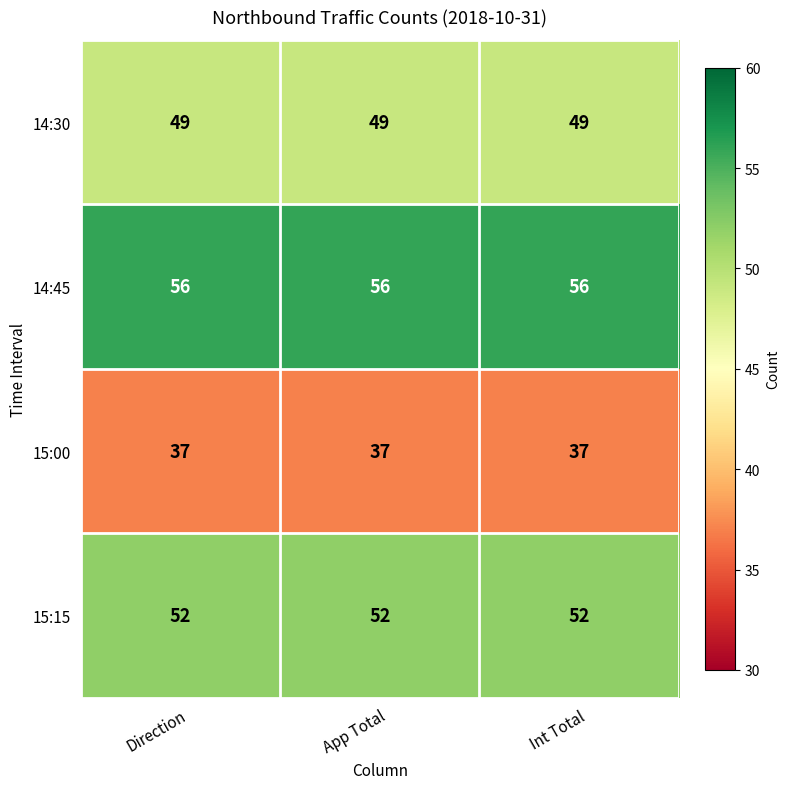

What is the spread (max minus min) of values at Int Total?

19